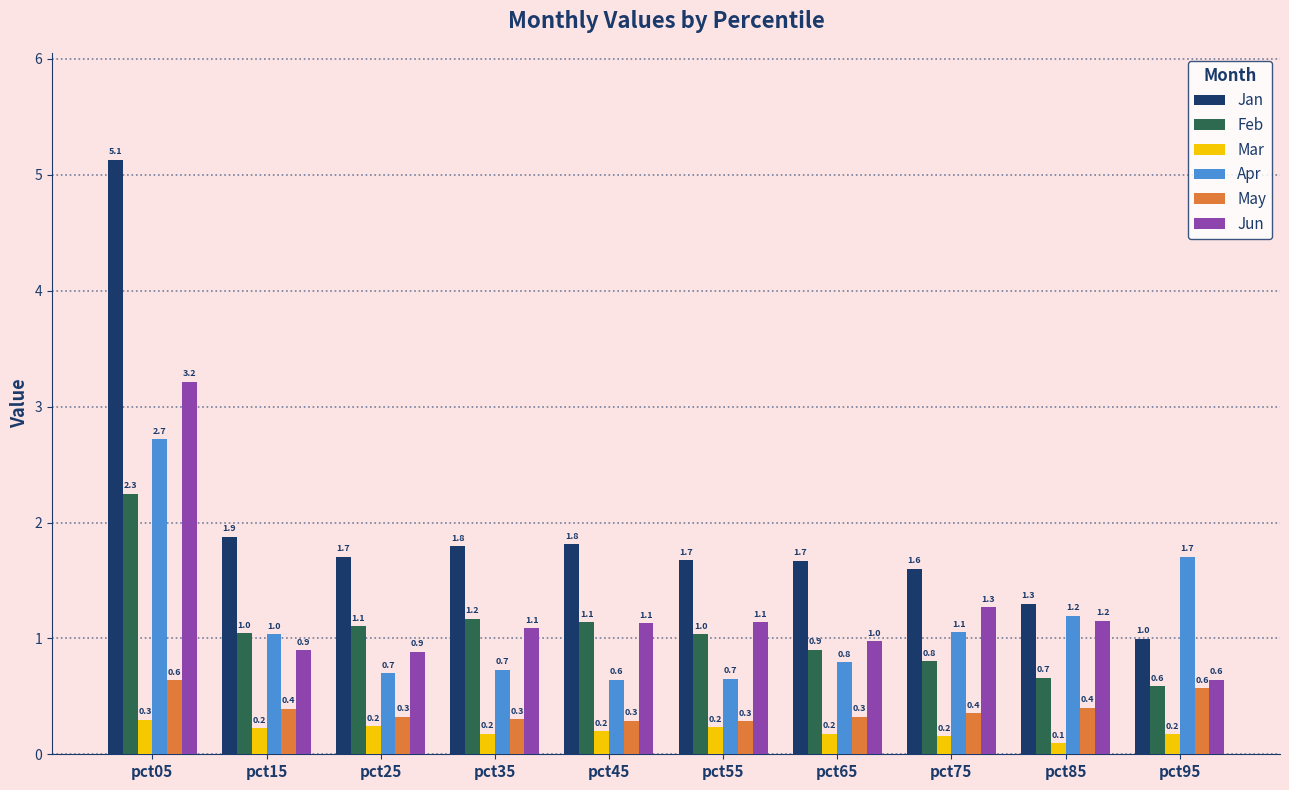

Which series has the largest range (max minus min)?

Jan